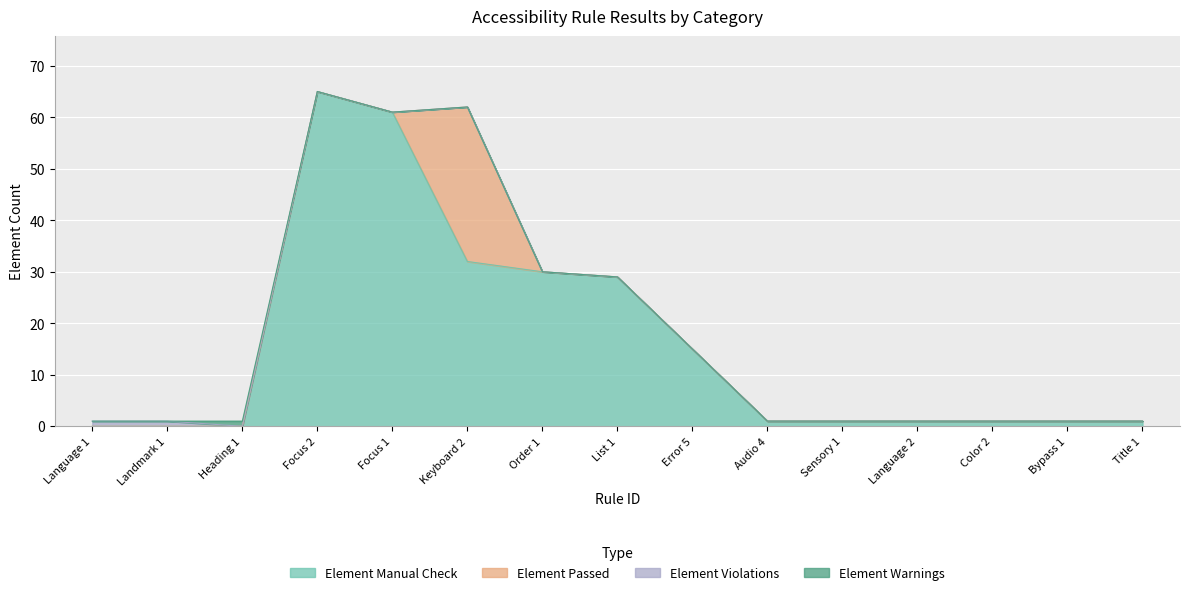

In Element Warnings, how many points are higher than both neighbors (excluding endpoints)?

1